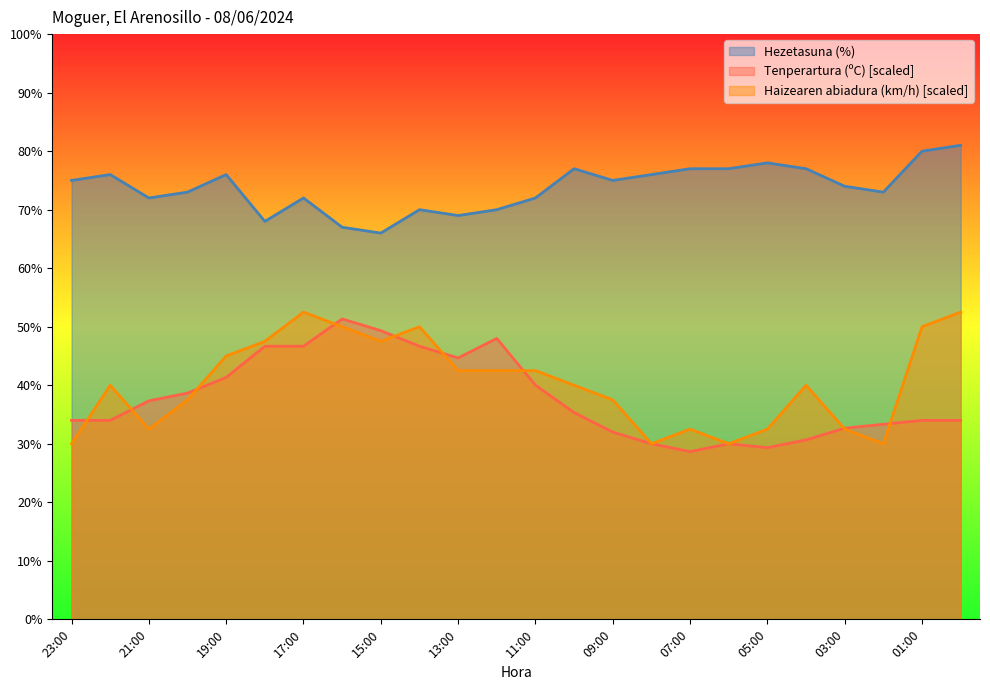

Is it true that Haizearen abiadura (km/h) equals 40.0 at 10:00?

True